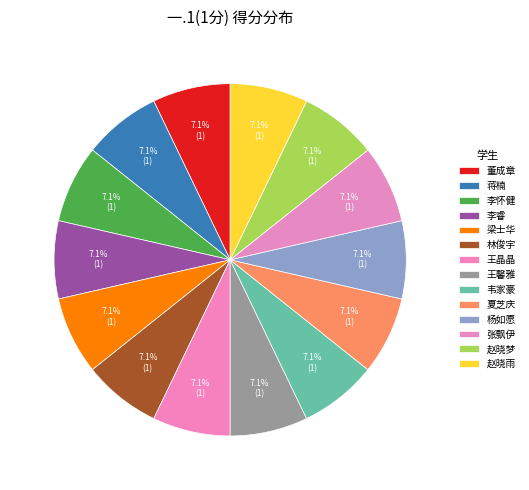

What is the ratio of the value at 韦家豪 to the value at 李怀健?

1.0